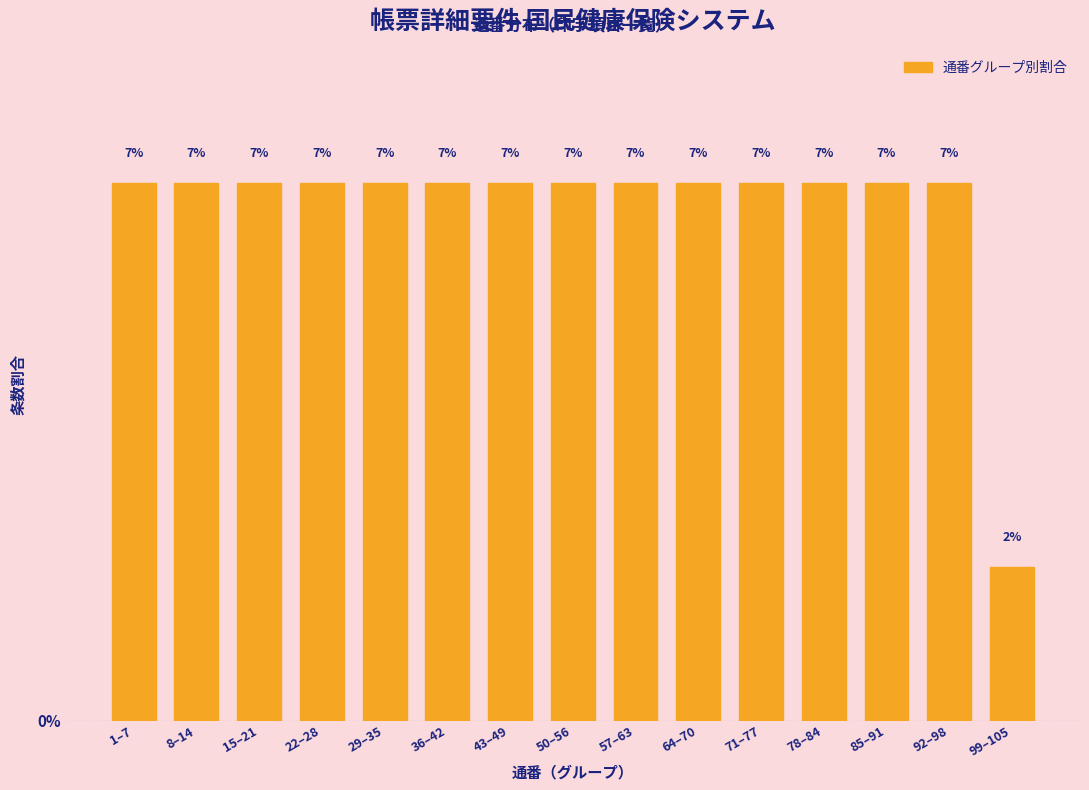

Reading left to right, extract all data points from this chart.

1–7=7.0	8–14=7.0	15–21=7.0	22–28=7.0	29–35=7.0	36–42=7.0	43–49=7.0	50–56=7.0	57–63=7.0	64–70=7.0	71–77=7.0	78–84=7.0	85–91=7.0	92–98=7.0	99–105=2.0